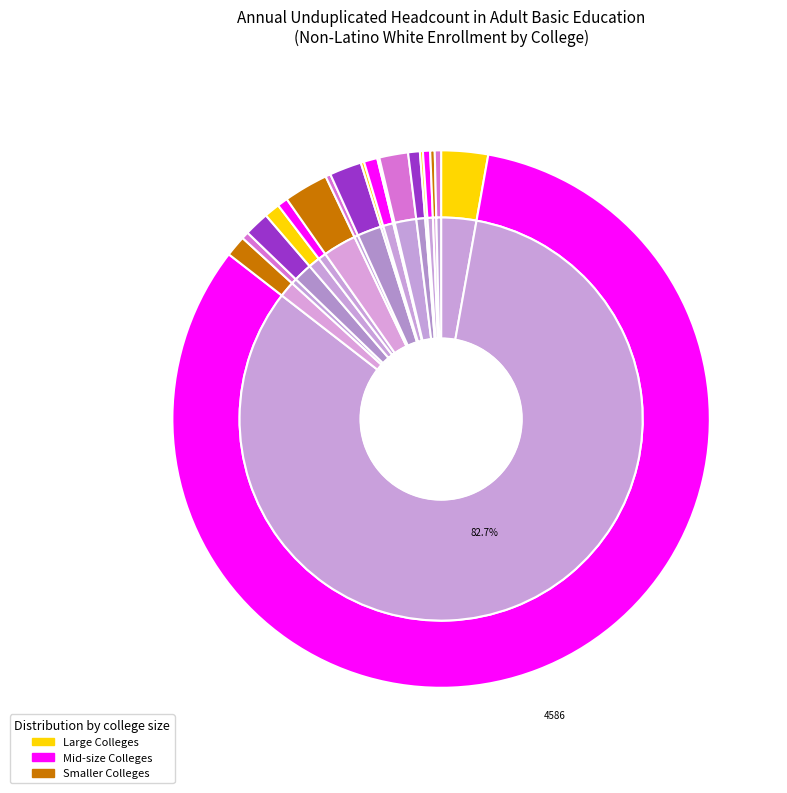

What percentage is NOT represented by Danville Area?

98.5%